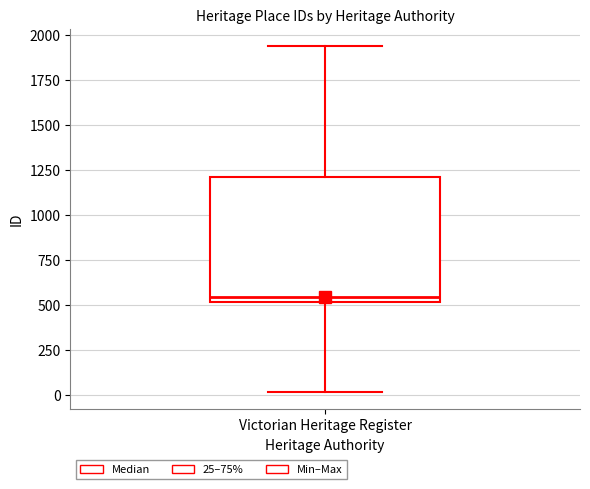

Transcribe this box plot: give where the median line is, the range the box spans, and where the two whiskers end, as read against the y-axis. The values are not printed on the chart, so give them approximately, as read against the axis.

median 550, box 500 to 1200, whiskers 0 to 1950